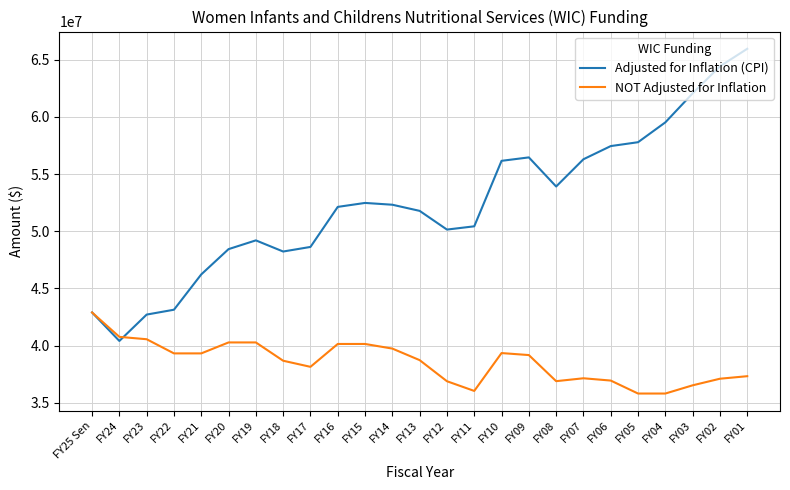

The value of Adjusted for Inflation (CPI) at FY09 is 56453678. True or false?

True